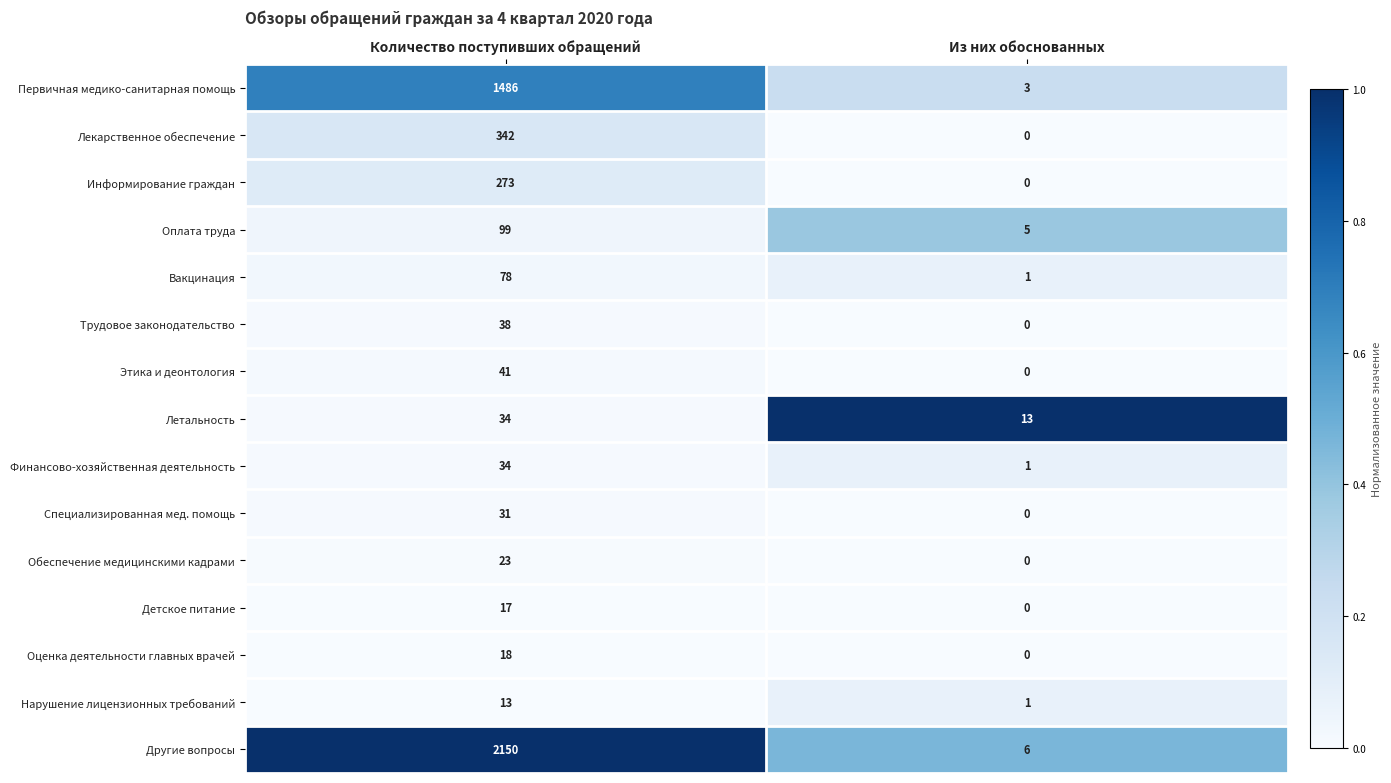

Reading left to right, transcribe all the data shown in this chart.

Первичная медико-санитарная помощь: Количество поступивших обращений=1486	Из них обоснованных=3
Лекарственное обеспечение: Количество поступивших обращений=342	Из них обоснованных=0
Информирование граждан: Количество поступивших обращений=273	Из них обоснованных=0
Оплата труда: Количество поступивших обращений=99	Из них обоснованных=5
Вакцинация: Количество поступивших обращений=78	Из них обоснованных=1
Трудовое законодательство: Количество поступивших обращений=38	Из них обоснованных=0
Этика и деонтология: Количество поступивших обращений=41	Из них обоснованных=0
Летальность: Количество поступивших обращений=34	Из них обоснованных=13
Финансово-хозяйственная деятельность: Количество поступивших обращений=34	Из них обоснованных=1
Специализированная мед. помощь: Количество поступивших обращений=31	Из них обоснованных=0
Обеспечение медицинскими кадрами: Количество поступивших обращений=23	Из них обоснованных=0
Детское питание: Количество поступивших обращений=17	Из них обоснованных=0
Оценка деятельности главных врачей: Количество поступивших обращений=18	Из них обоснованных=0
Нарушение лицензионных требований: Количество поступивших обращений=13	Из них обоснованных=1
Другие вопросы: Количество поступивших обращений=2150	Из них обоснованных=6